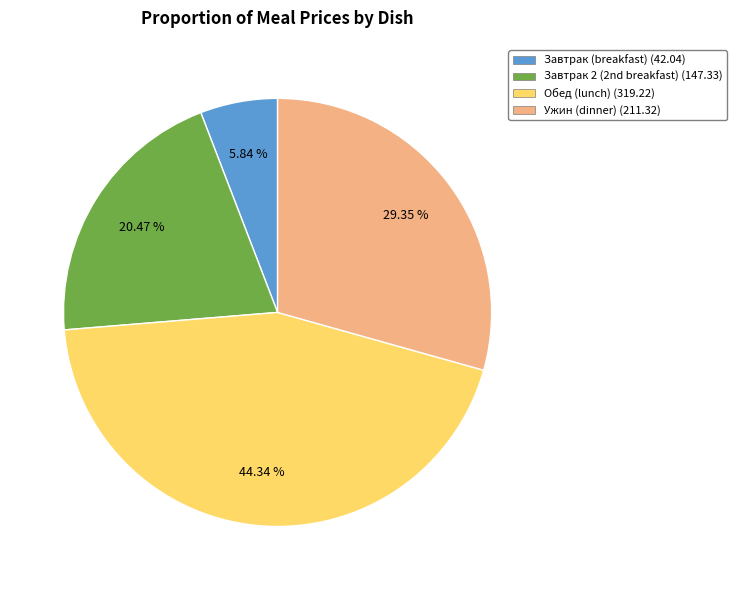

Is there a majority slice in this chart?

No